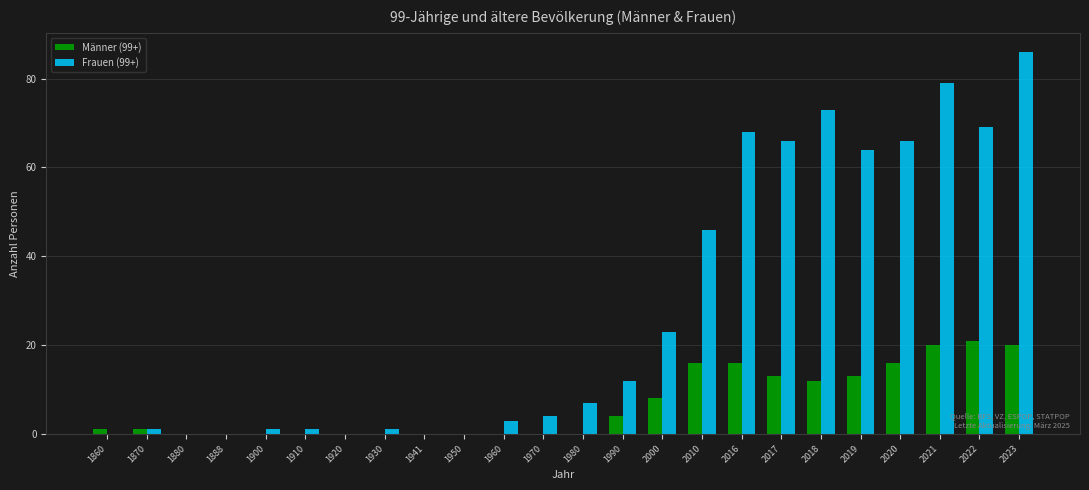

Count the number of categories in the chart.

24